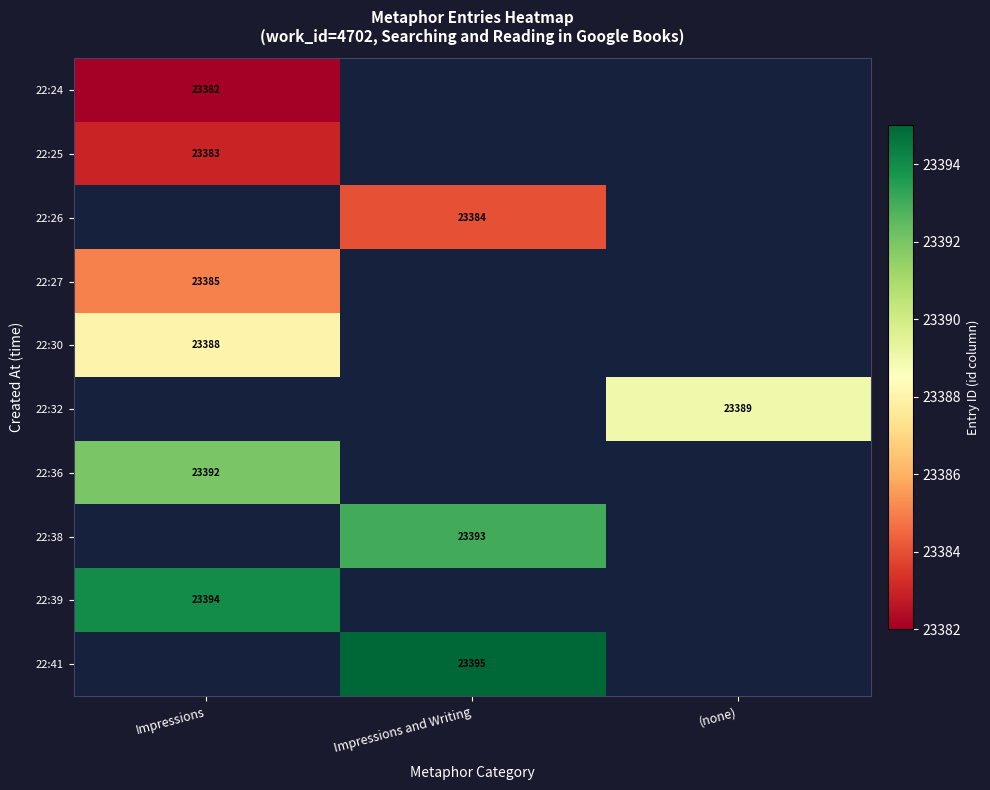

What is the greatest value displayed?

23395.0